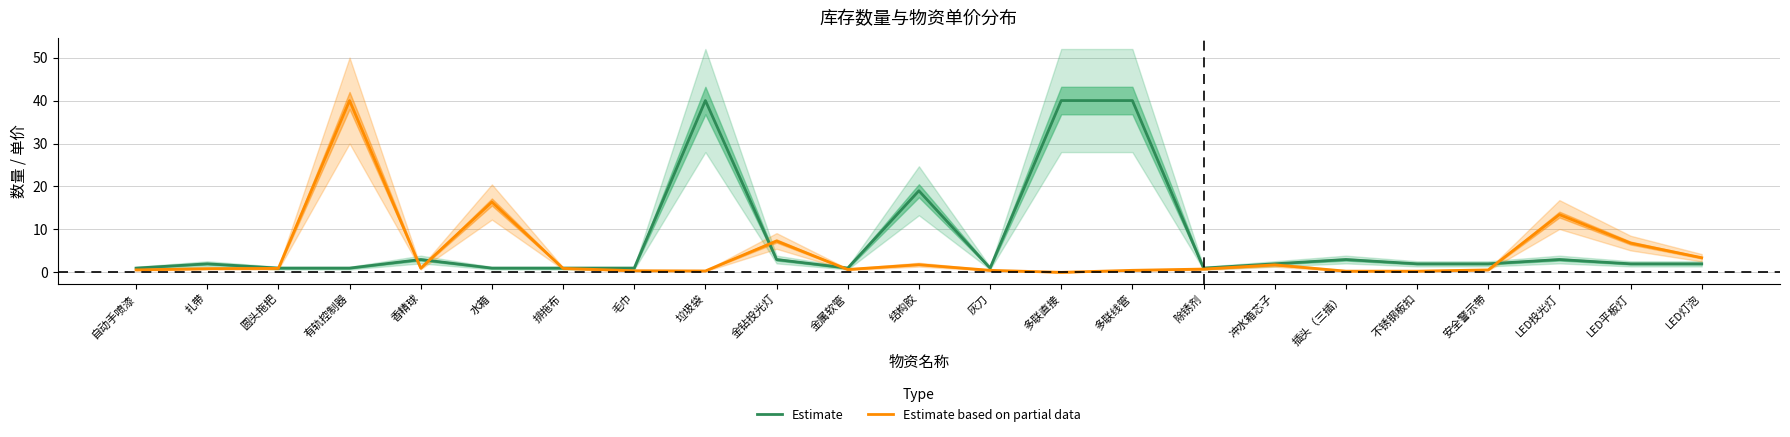

What is the spread (max minus min) of values at 自动手喷漆?

0.4